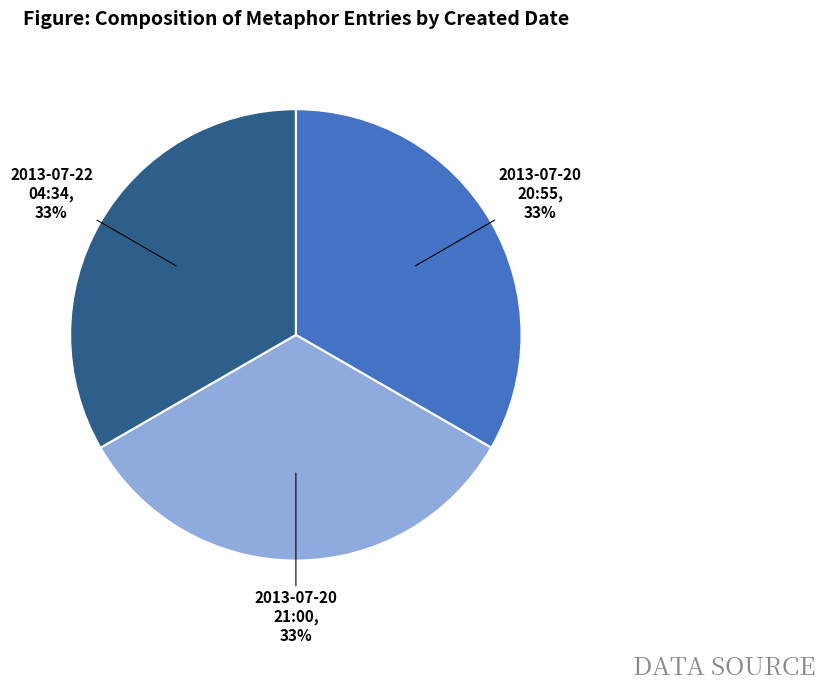

What percentage is the 2013-07-20 21:00, 33% slice, to the nearest percent?

33%